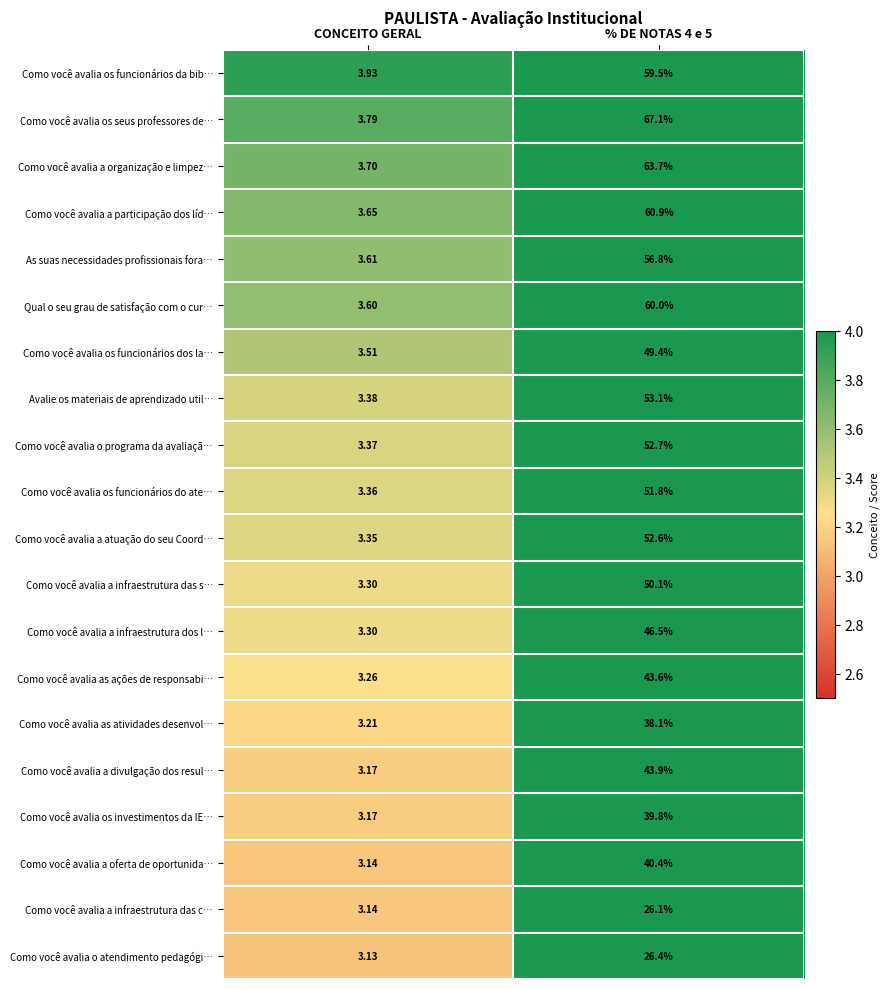

At how many categories does at least one series exceed 17?

1